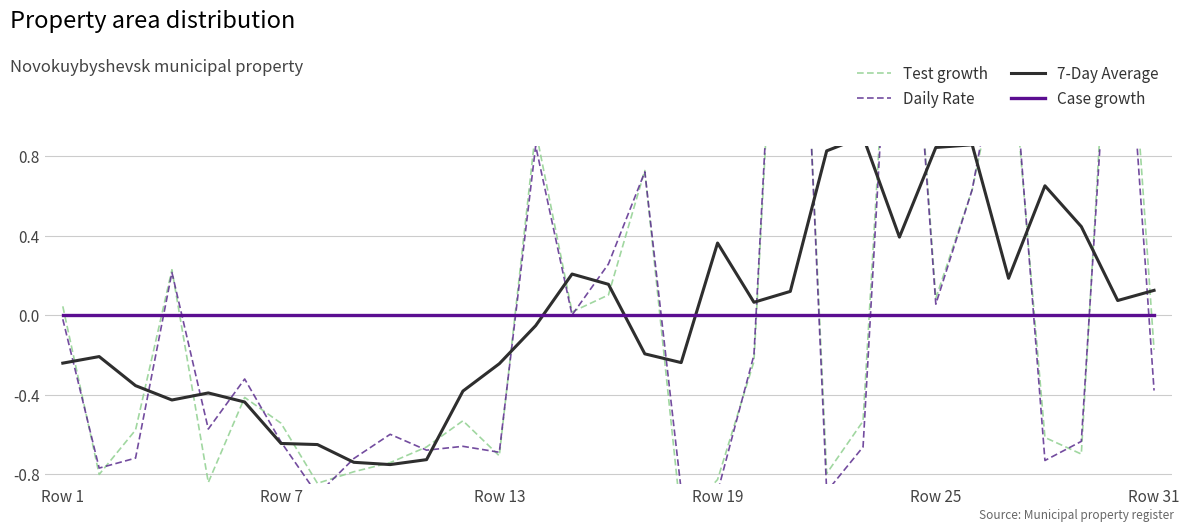

How many times do 7-Day Average and Test growth cross each other?

19